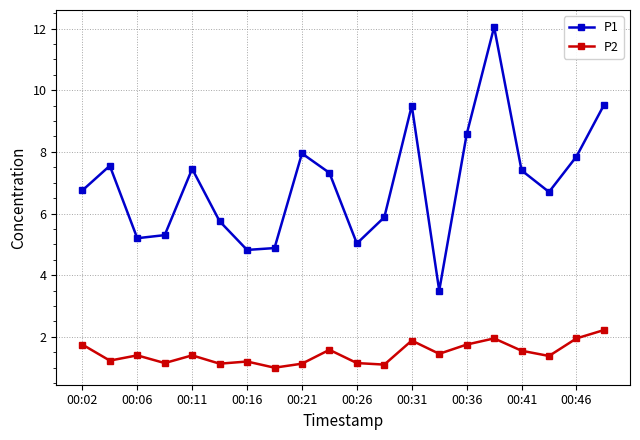

Which series has the largest total across all categories?

P1